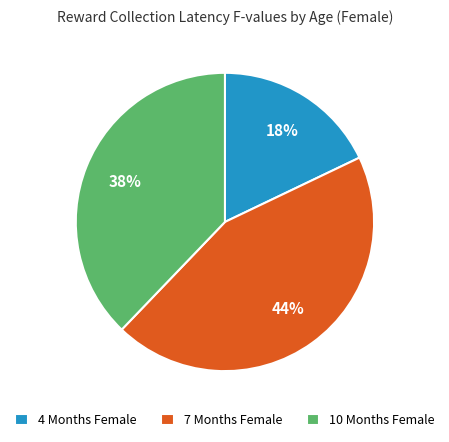

The 10 Months Female slice represents 1% of the pie. True or false?

False